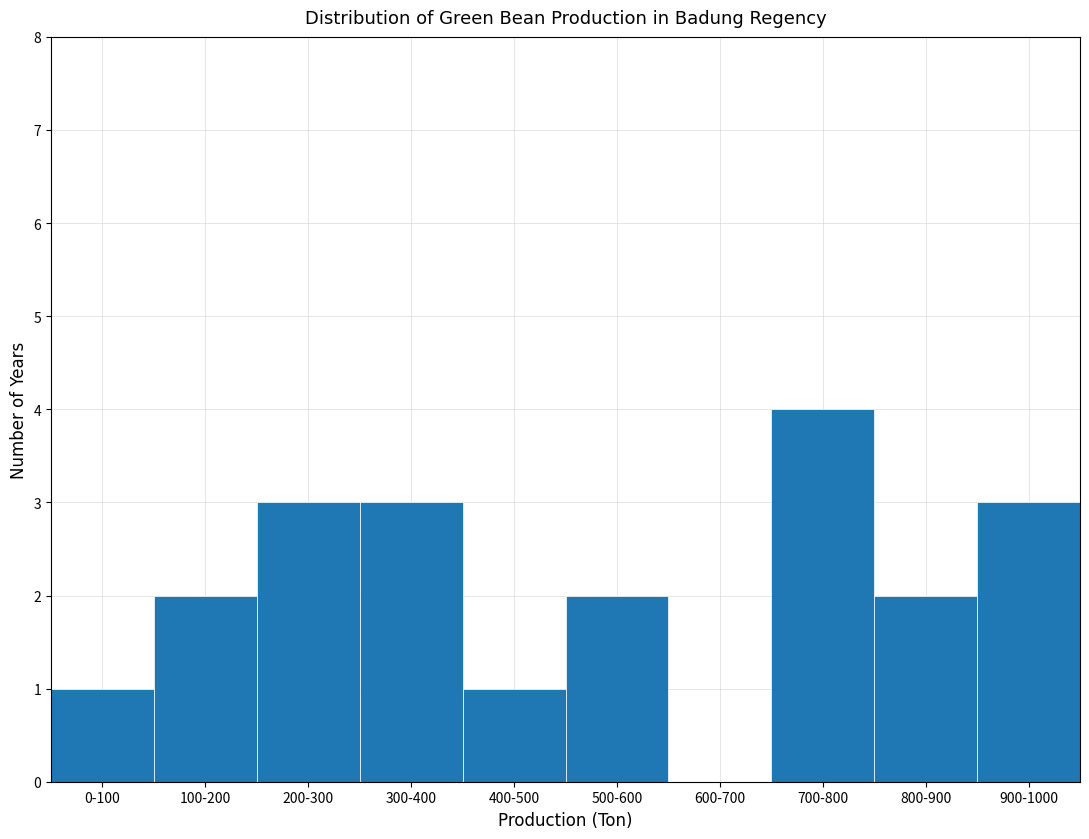

Reading left to right, transcribe all the data shown in this chart.

0-100=1	100-200=2	200-300=3	300-400=3	400-500=1	500-600=2	600-700=0	700-800=4	800-900=2	900-1000=3